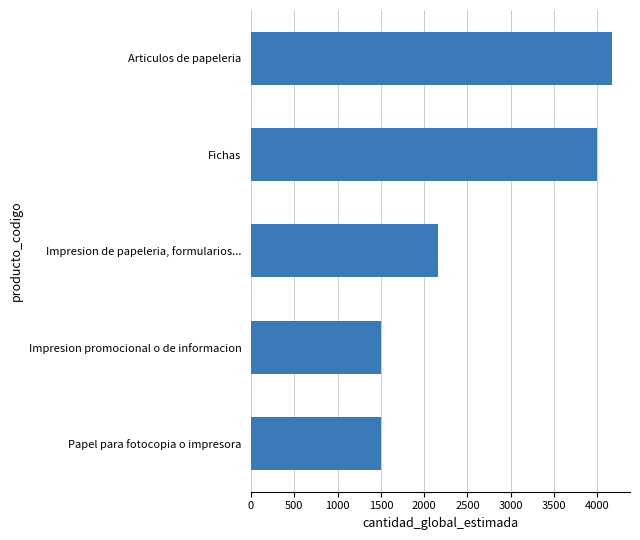

What is the ratio of the value at Fichas to the value at Papel para fotocopia o impresora?

2.7